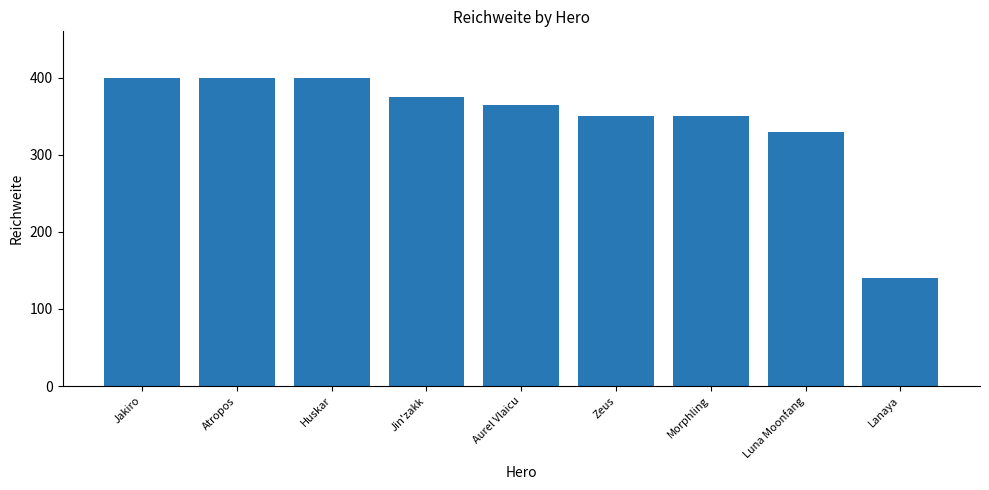

What is the label of the 3rd bar from the left?

Huskar